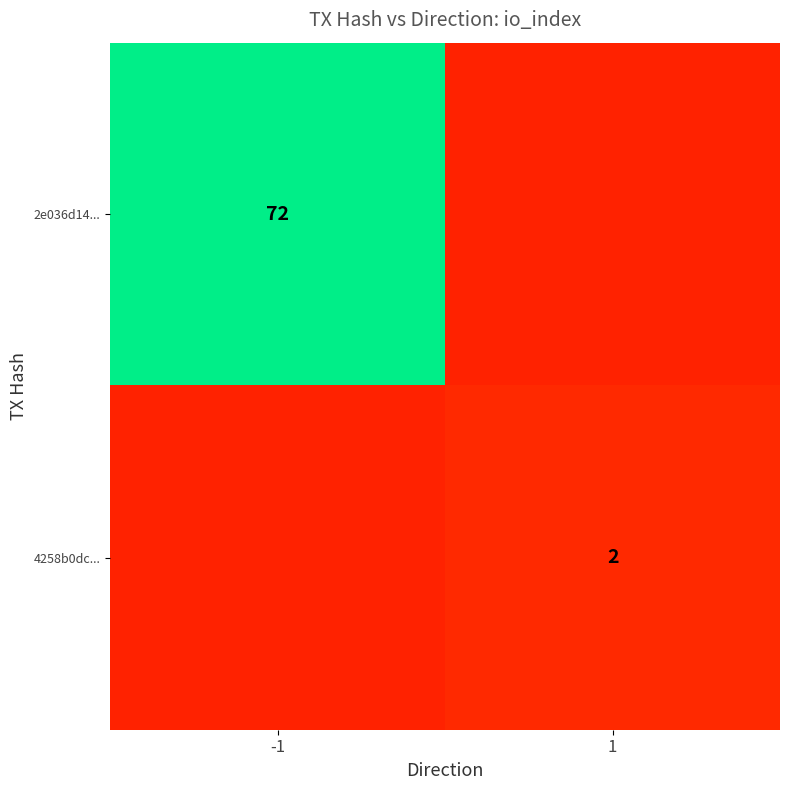

The 2e036d14... series shows 43 at -1. True or false?

False